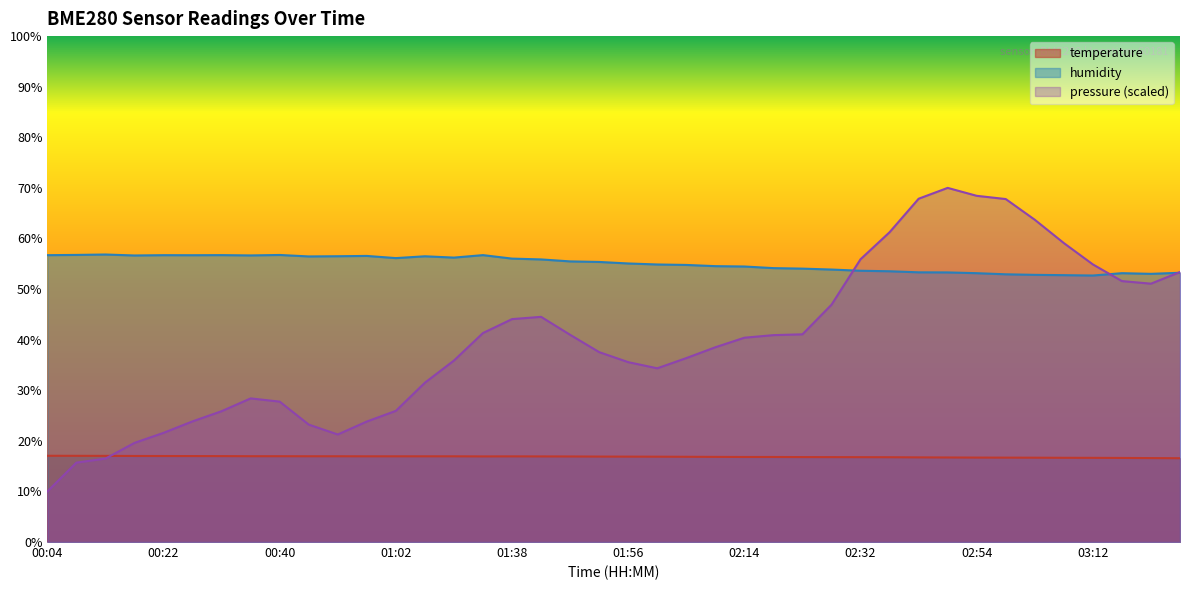

The temperature series shows 8.0 at 00:49. True or false?

False